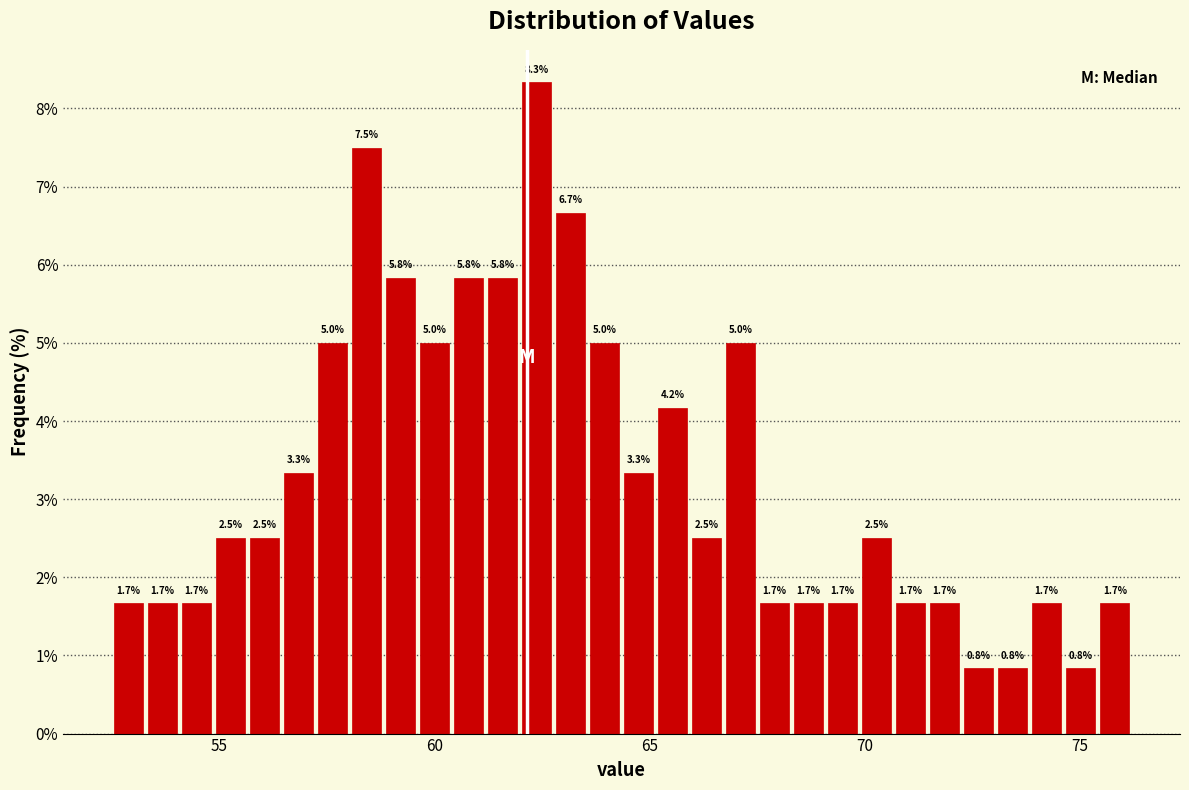

Around what value on the x-axis is the tallest bar? Give the approximate position of its centre, as read against the axis.

62.5